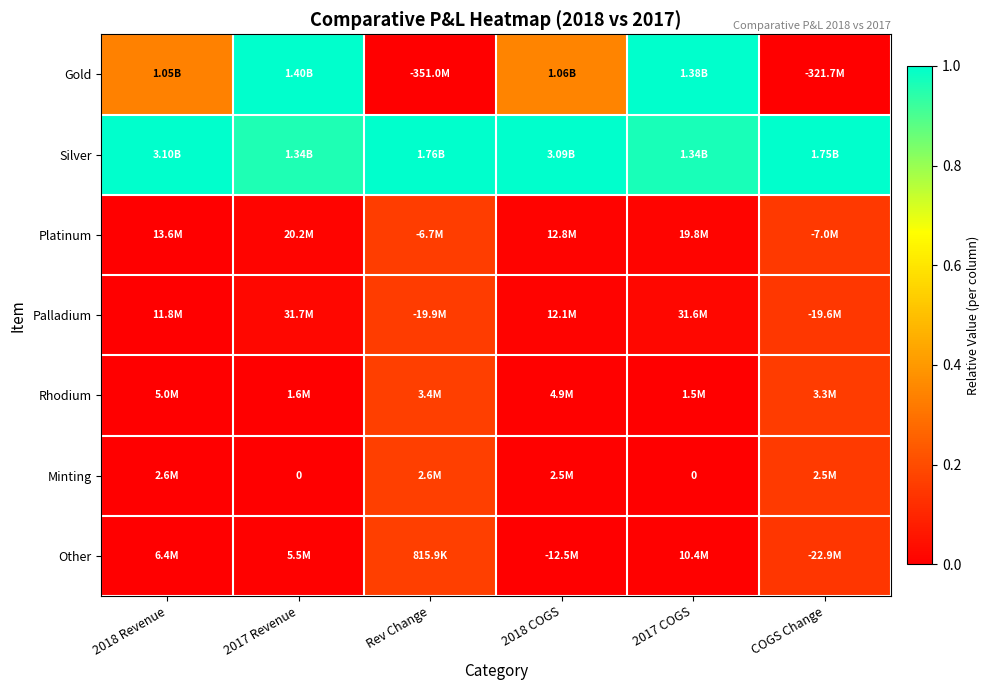

What is the difference between the highest and lowest values at 2018 COGS?

1.0